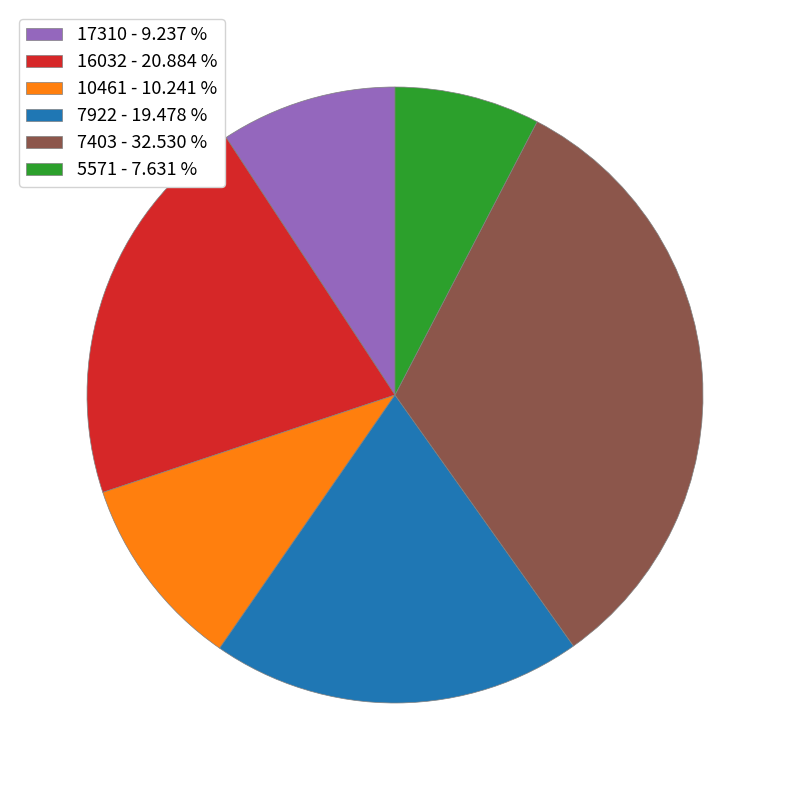

Is there a majority slice in this chart?

No